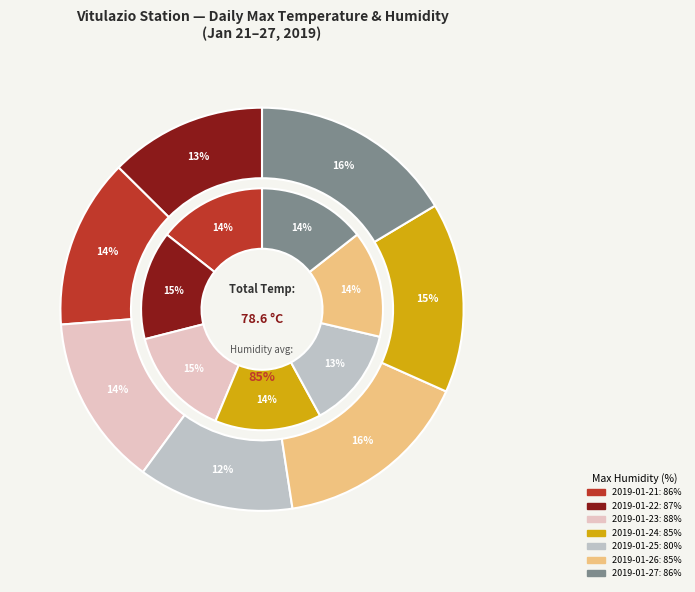

To the nearest percent, what is the difference between the 2019-01-23 and 2019-01-26 slice percentages?

2%